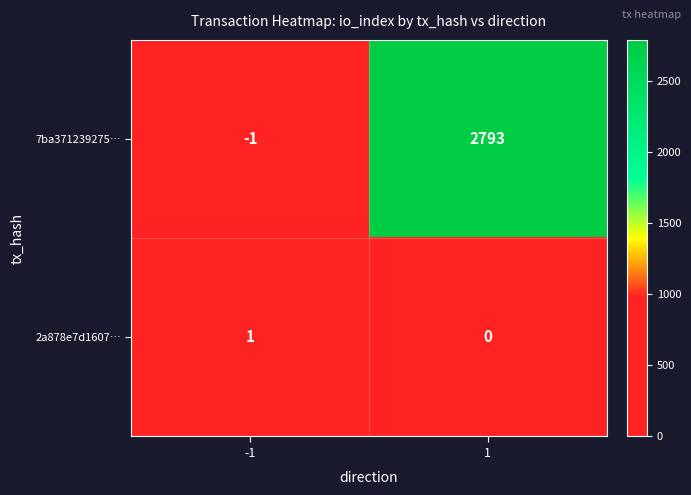

At -1, list the series in order from largest to smallest.

2a878e7d1607…, 7ba371239275…